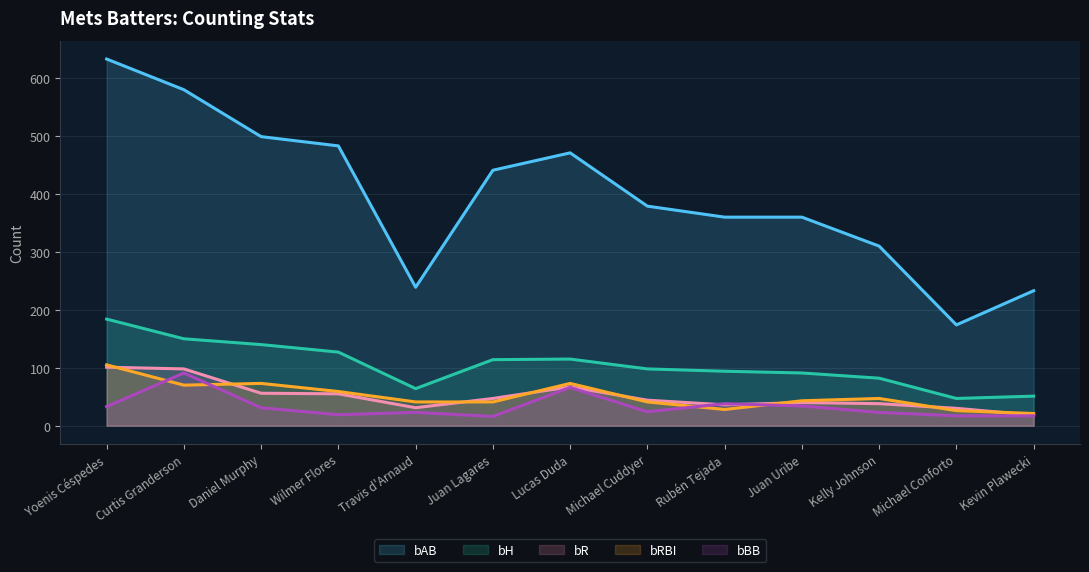

What position from the left is Rubén Tejada?

9